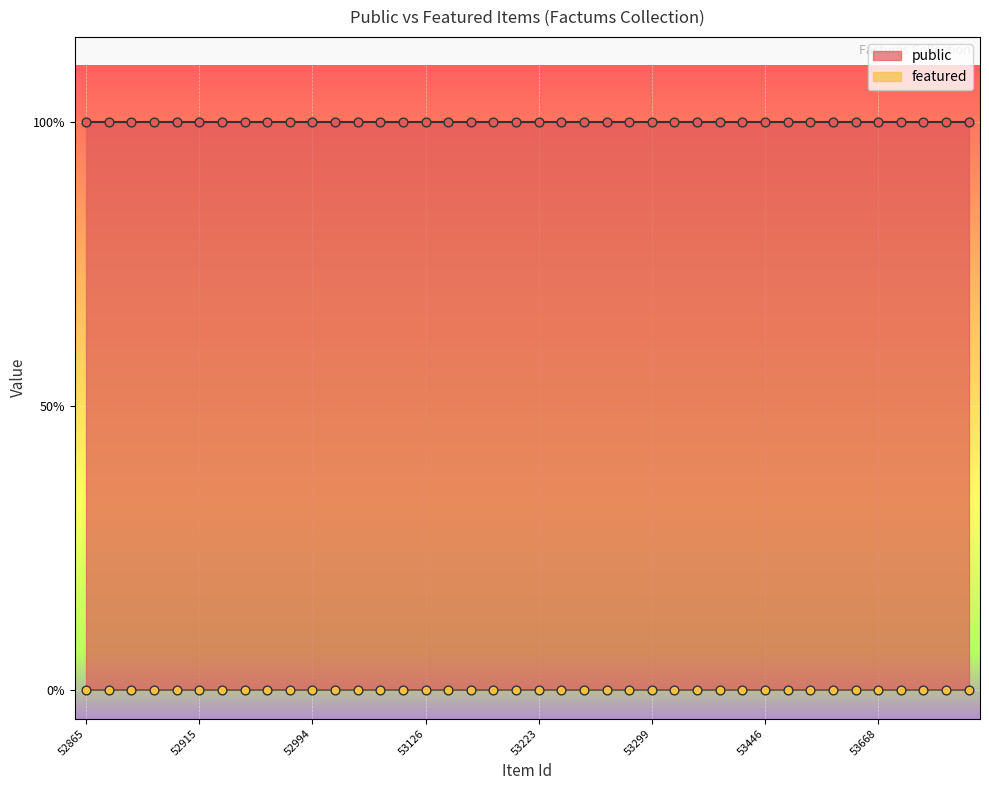

What are all the series names shown in the legend?

public, featured